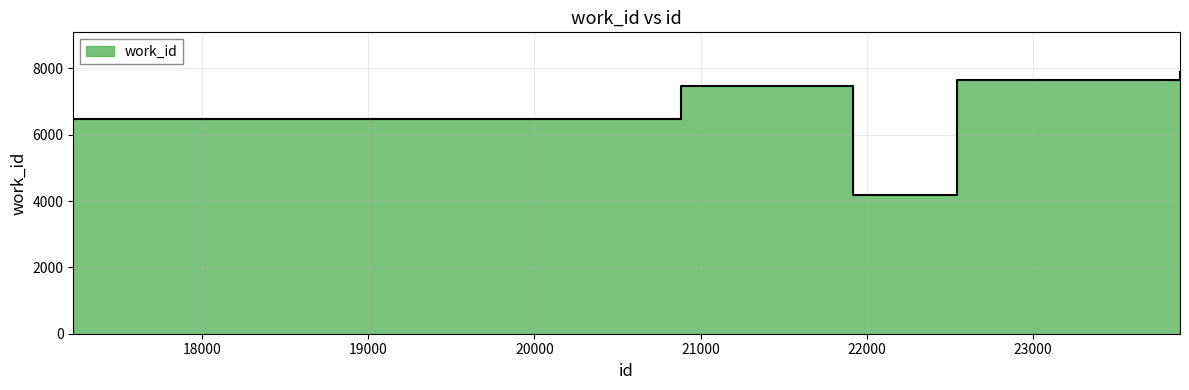

Where is the first local maximum?

20904